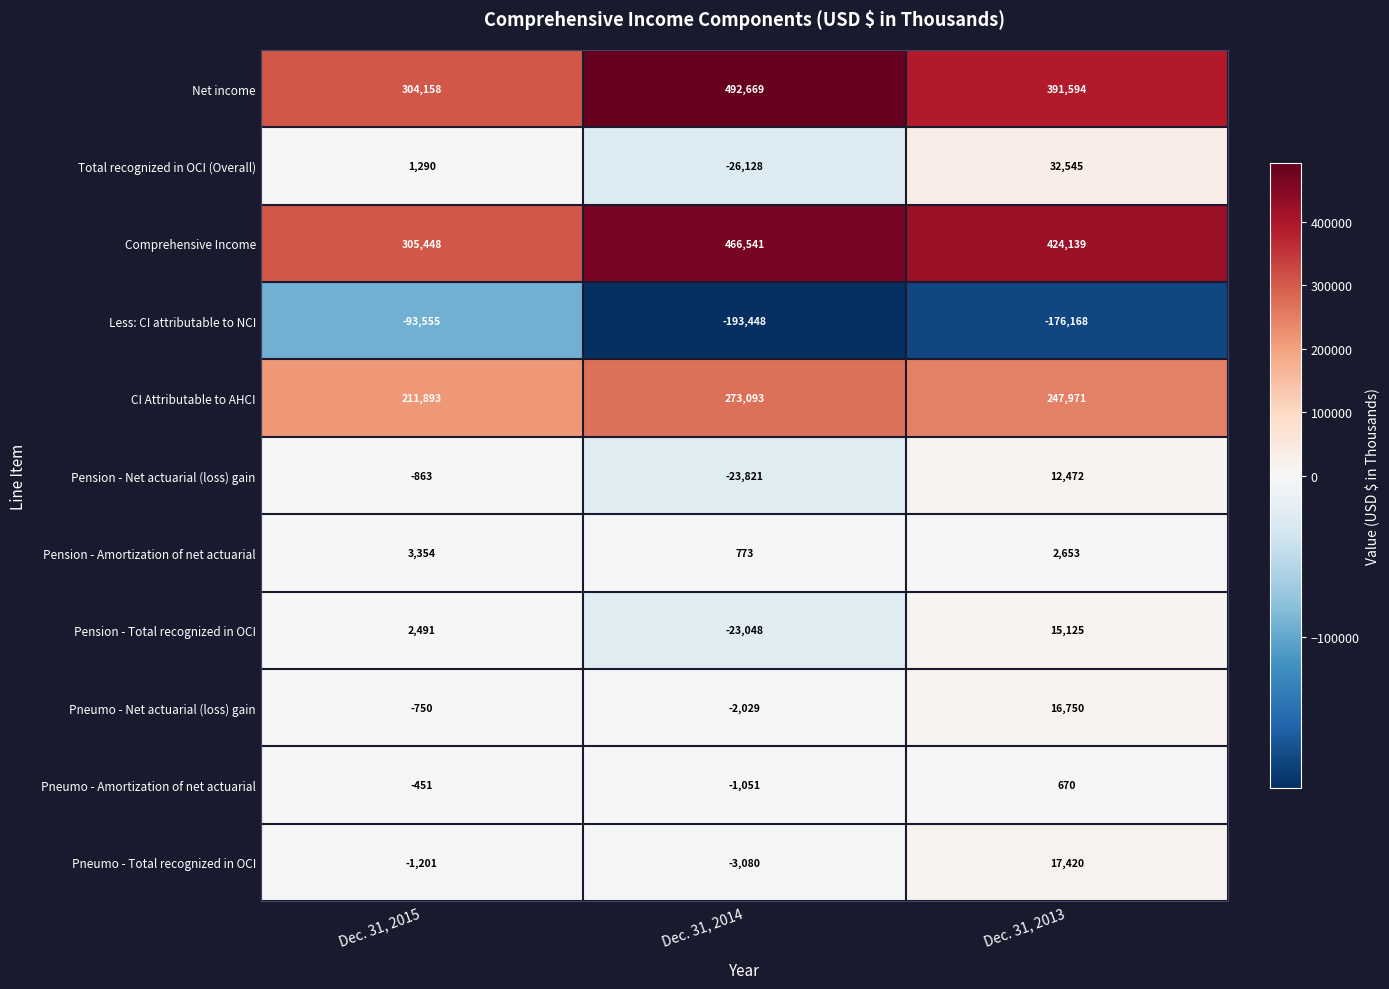

How many data points does each series have?

3